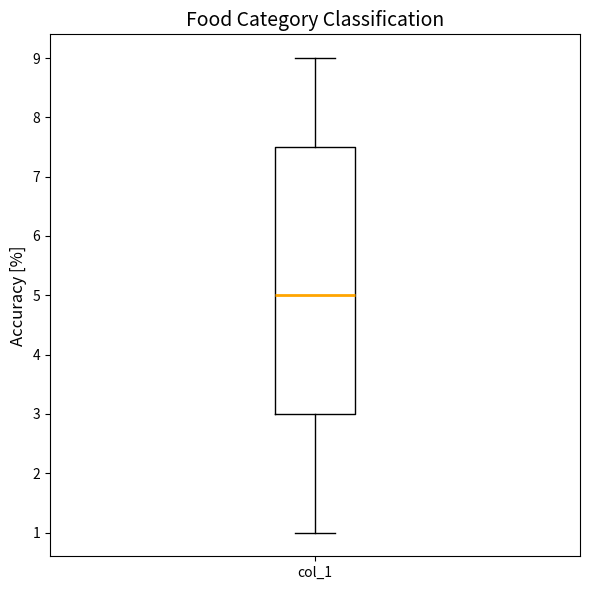

Where does the upper whisker of the box for col_1 end on the y-axis? The values are not printed on the chart, so give them approximately, as read against the axis.

9.0